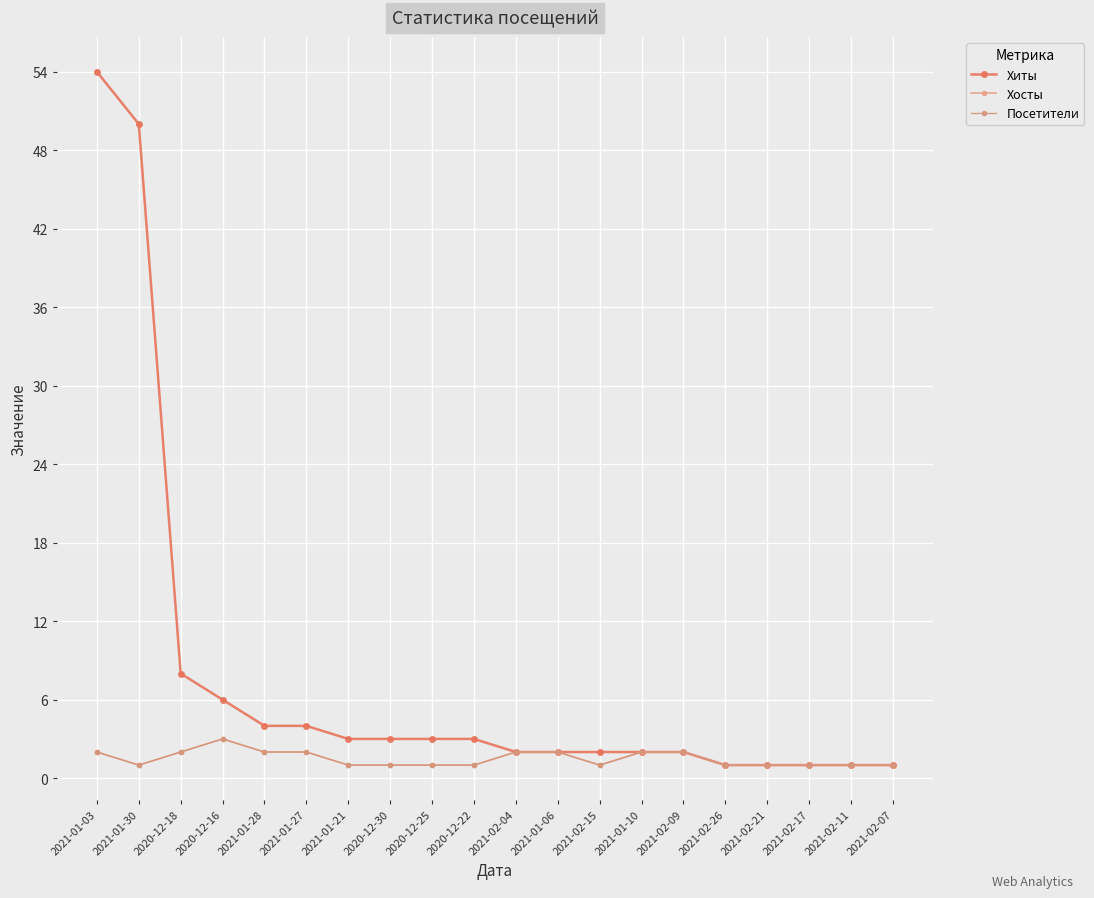

Reading left to right, transcribe all the data shown in this chart.

Хиты: 2021-01-03=54	2021-01-30=50	2020-12-18=8	2020-12-16=6	2021-01-28=4	2021-01-27=4	2021-01-21=3	2020-12-30=3	2020-12-25=3	2020-12-22=3	2021-02-04=2	2021-01-06=2	2021-02-15=2	2021-01-10=2	2021-02-09=2	2021-02-26=1	2021-02-21=1	2021-02-17=1	2021-02-11=1	2021-02-07=1
Хосты: 2021-01-03=2	2021-01-30=1	2020-12-18=2	2020-12-16=3	2021-01-28=2	2021-01-27=2	2021-01-21=1	2020-12-30=1	2020-12-25=1	2020-12-22=1	2021-02-04=2	2021-01-06=2	2021-02-15=1	2021-01-10=2	2021-02-09=2	2021-02-26=1	2021-02-21=1	2021-02-17=1	2021-02-11=1	2021-02-07=1
Посетители: 2021-01-03=2	2021-01-30=1	2020-12-18=2	2020-12-16=3	2021-01-28=2	2021-01-27=2	2021-01-21=1	2020-12-30=1	2020-12-25=1	2020-12-22=1	2021-02-04=2	2021-01-06=2	2021-02-15=1	2021-01-10=2	2021-02-09=2	2021-02-26=1	2021-02-21=1	2021-02-17=1	2021-02-11=1	2021-02-07=1